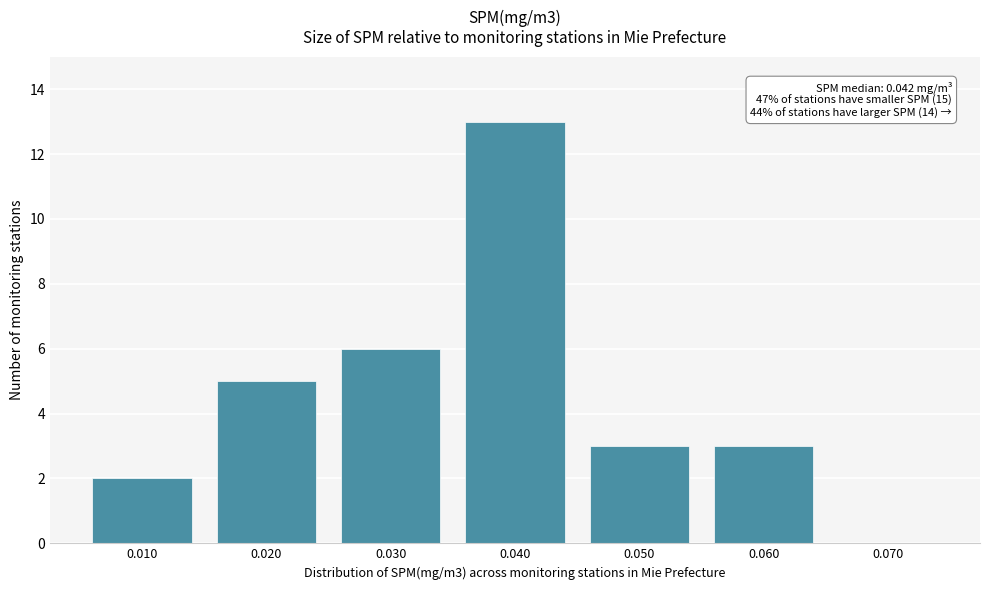

Reading left to right, transcribe all the data shown in this chart.

0.010=2	0.020=5	0.030=6	0.040=13	0.050=3	0.060=3	0.070=0